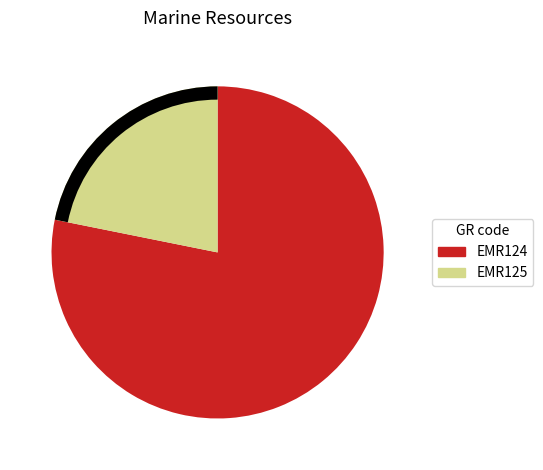

Does any single category account for the majority?

Yes